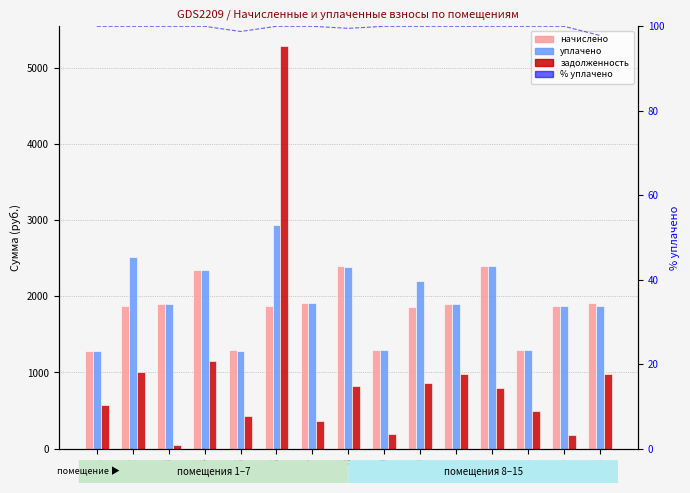

How many groups of bars are there?

15